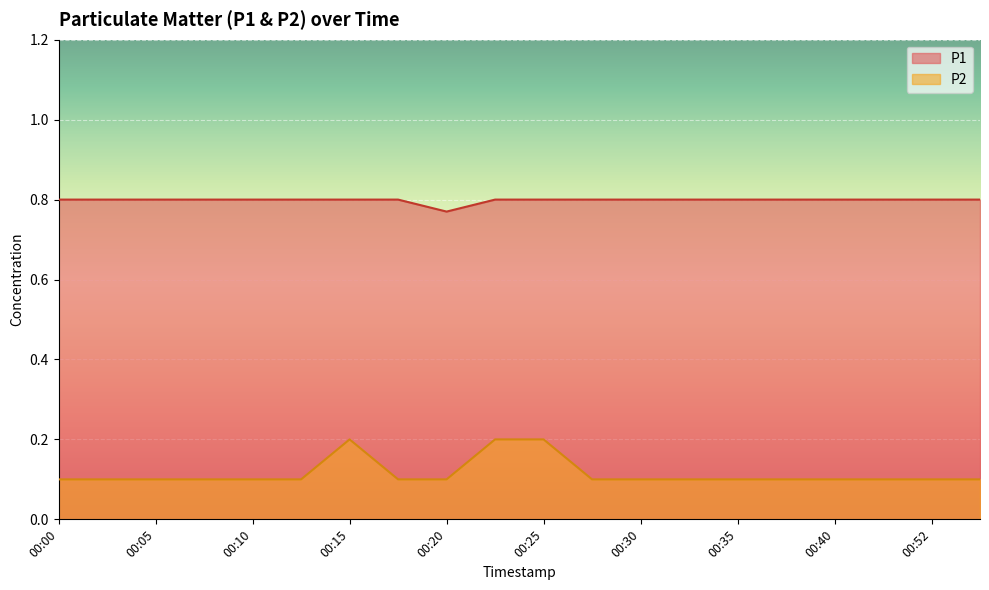

At which label is P2 closest to 0?

00:00